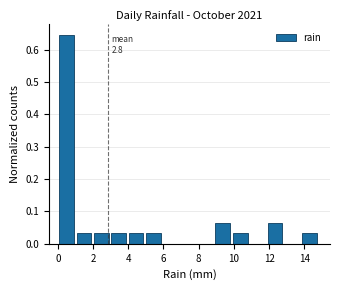

Over which range of the x-axis is the bar tallest?

0.0 to 1.0